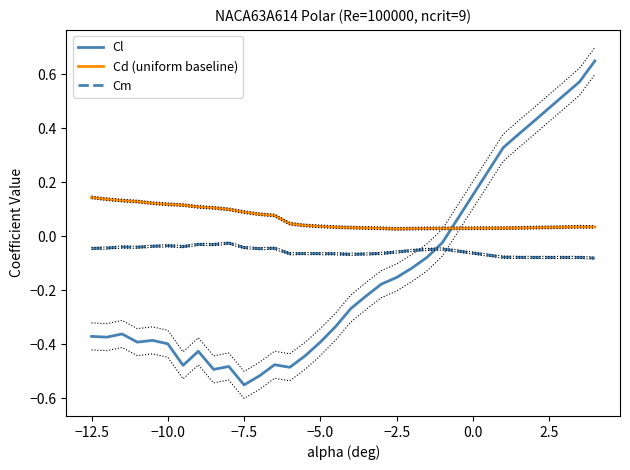

After their last crossing, which series has the higher values: Cd (uniform baseline) or Cl?

Cl